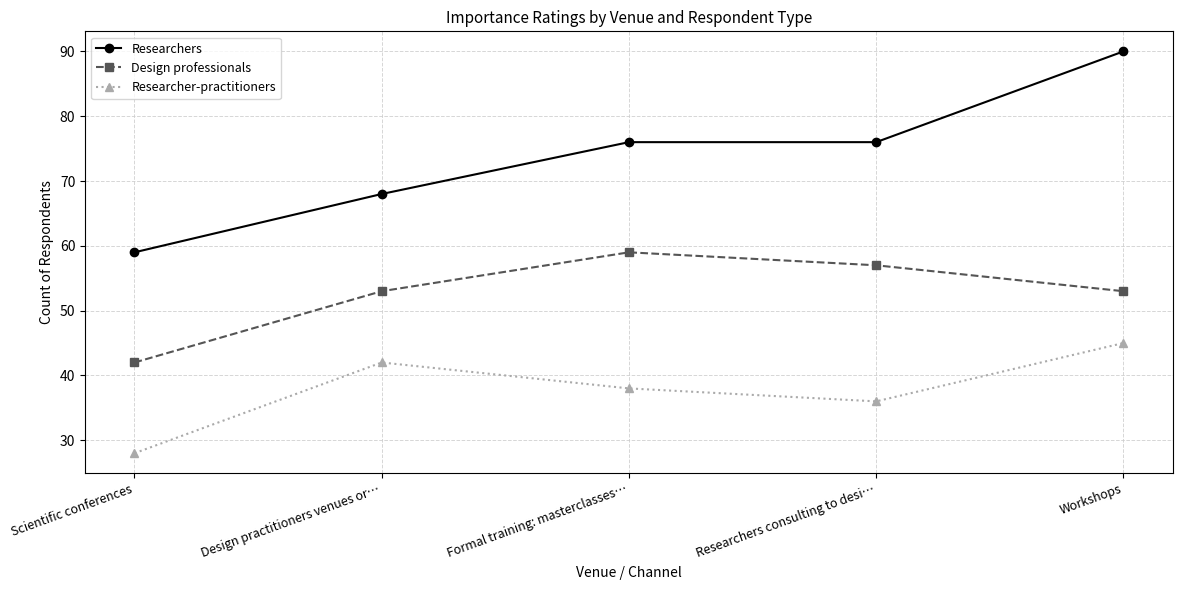

At how many categories does at least one series exceed 64?

4